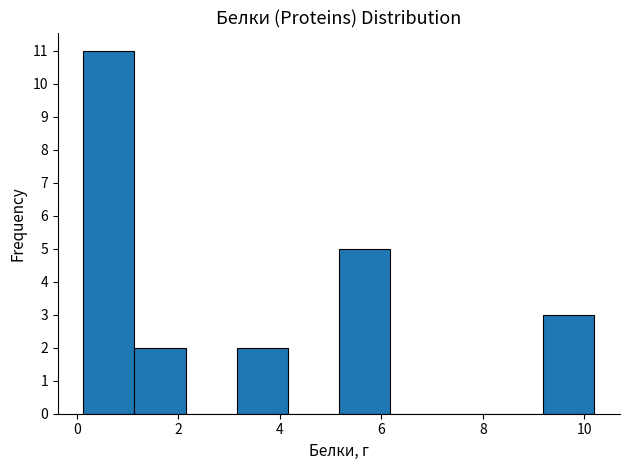

Reading left to right, list every bar in this chart as the range it spans on the x-axis followed by its height. Neither the bar edges nor the heights are printed on the chart, so give them approximately, as read against the axes.

0.2 to 1.2: 11
1.2 to 2.2: 2
2.2 to 3.2: 0
3.2 to 4.2: 2
4.2 to 5.2: 0
5.2 to 6.2: 5
6.2 to 7.2: 0
7.2 to 8.2: 0
8.2 to 9.2: 0
9.2 to 10.2: 3